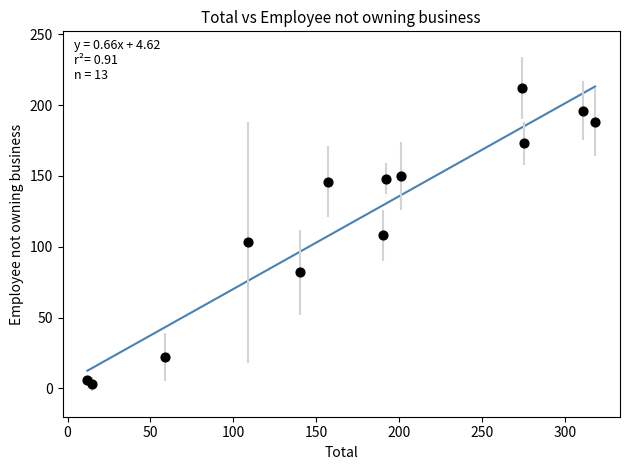

What is the range of X values (max minus min)?

306